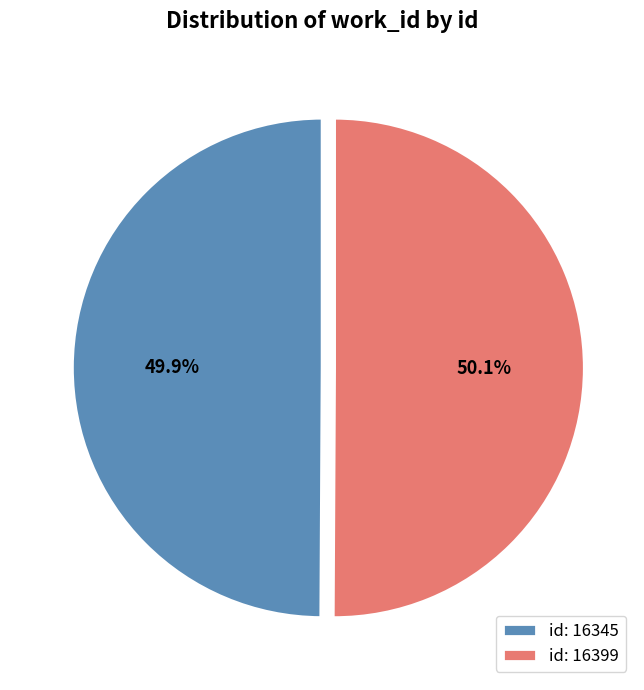

How many slices are in this pie chart?

2